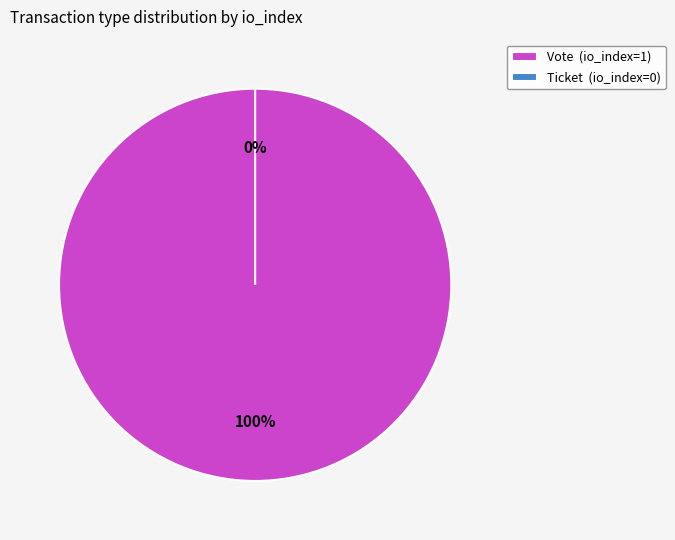

What is the change in value from Vote to Ticket?

-1